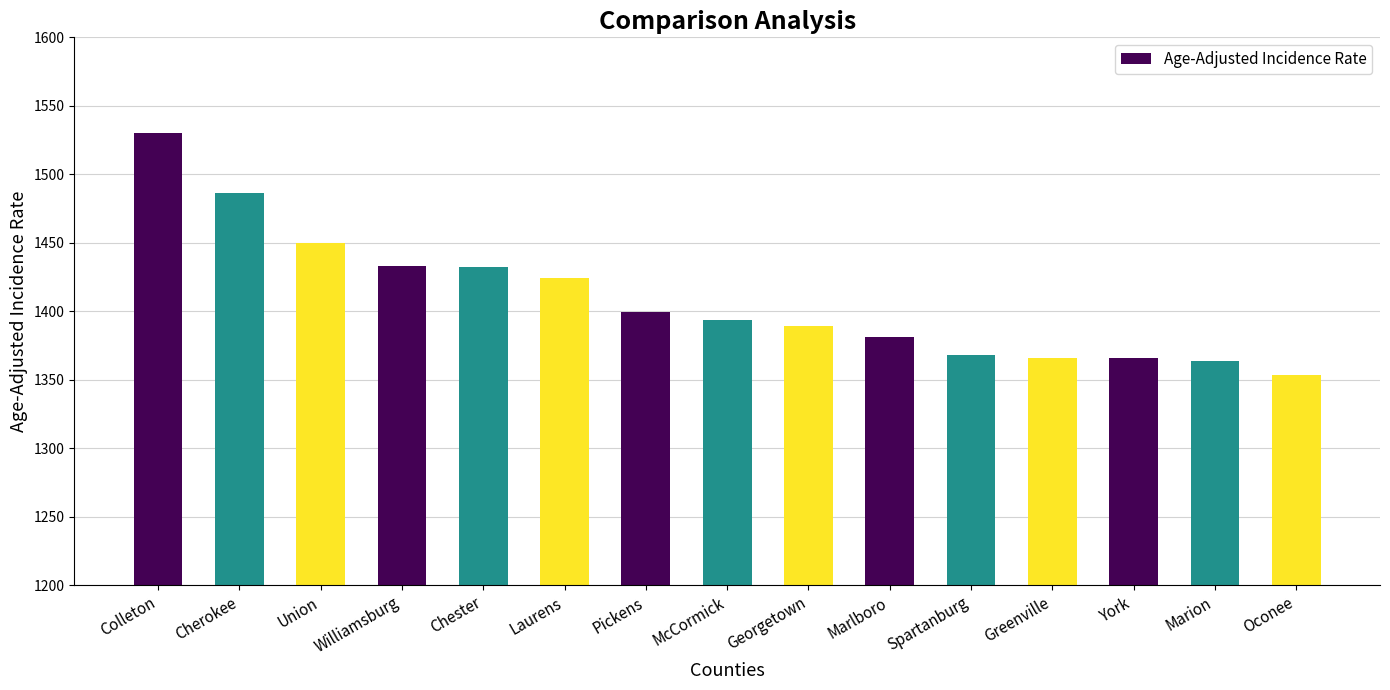

At which label does the data first exceed 1393?

Colleton